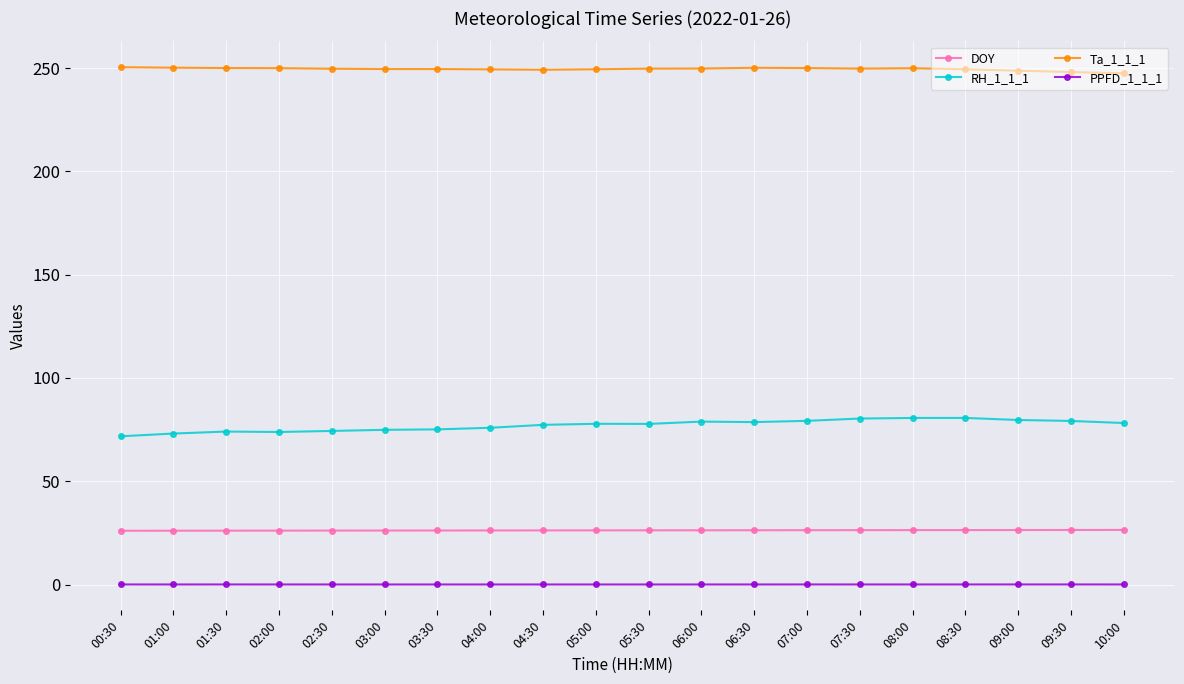

What is the label of the 18th point from the left?

09:00